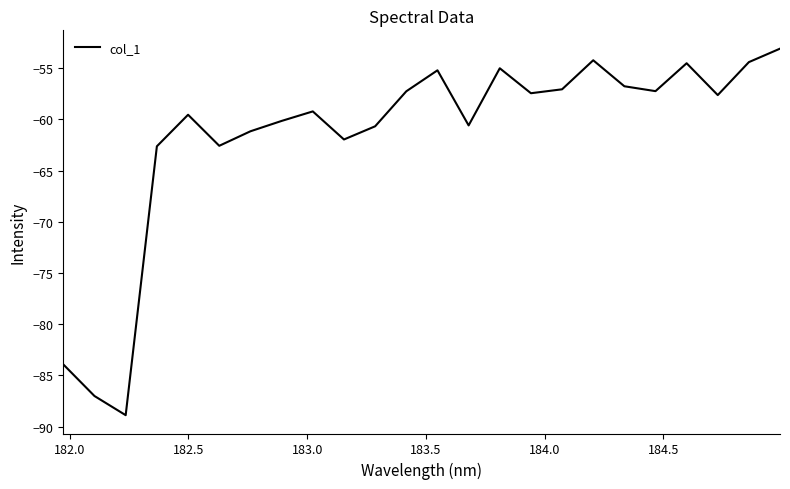

What is the greatest value displayed?

-53.1